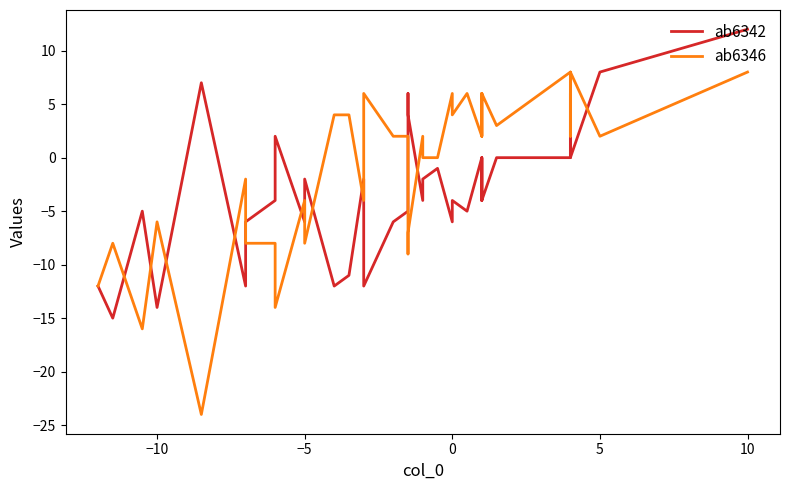

Which has a higher value, −5 or 10?

10